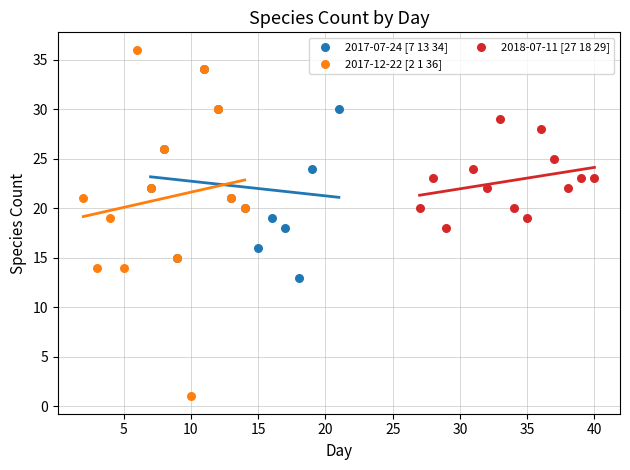

What are all the series names shown in the legend?

2017-07-24 [7 13 34], 2017-12-22 [2 1 36], 2018-07-11 [27 18 29]